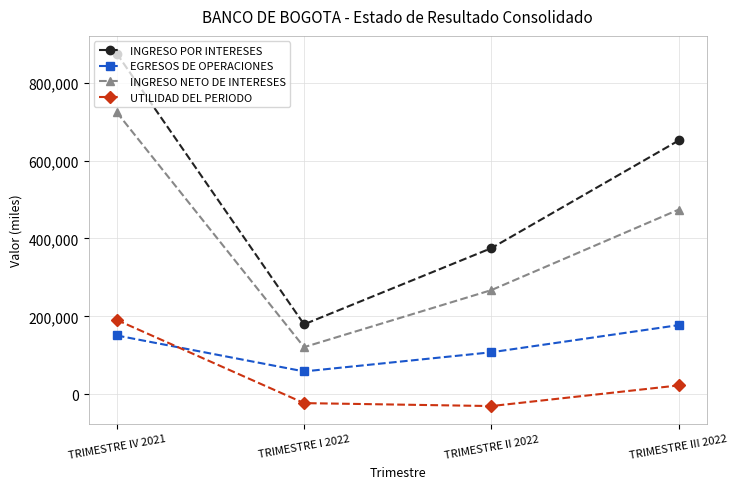

What is the value of the INGRESO POR INTERESES point at the 4th from the left?

651612.3